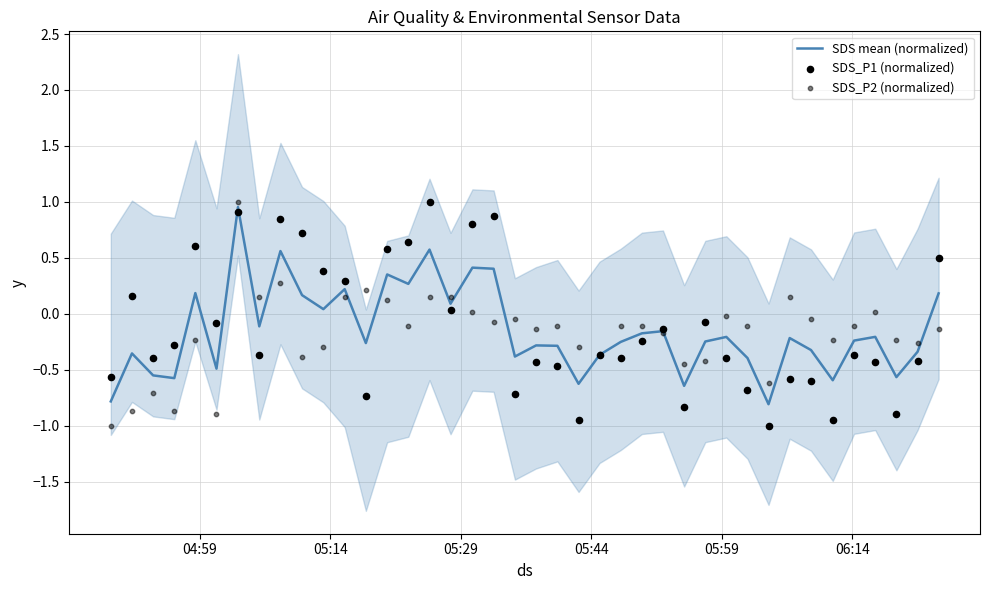

At how many categories does at least one series exceed 0?

18